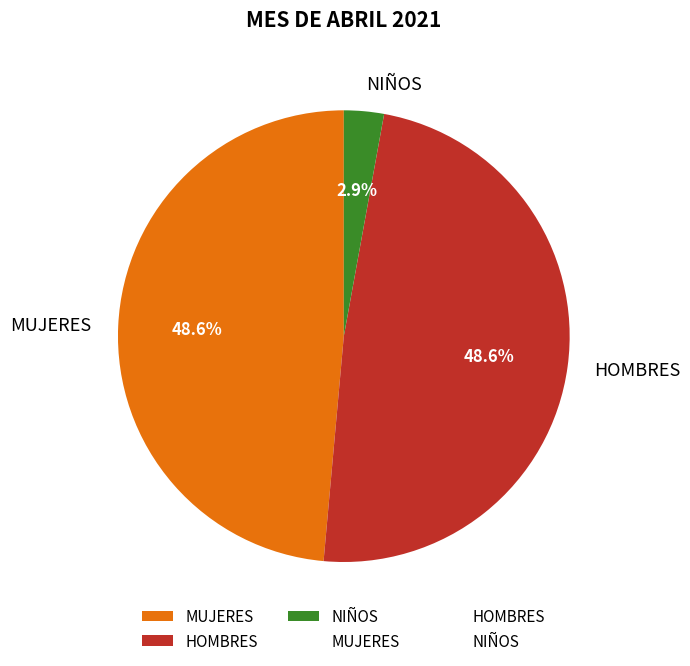

Count the number of slices in the pie.

3